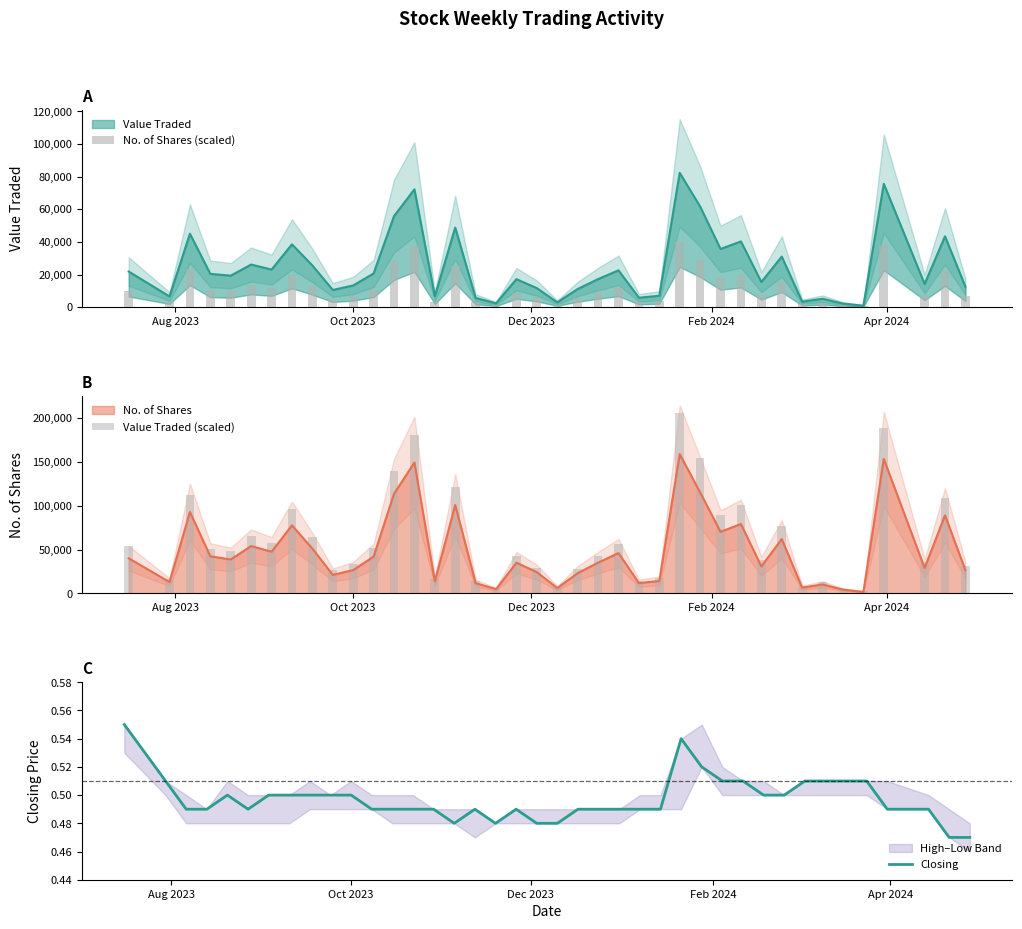

Which series has the widest spread of values?

Value Traded (scaled)